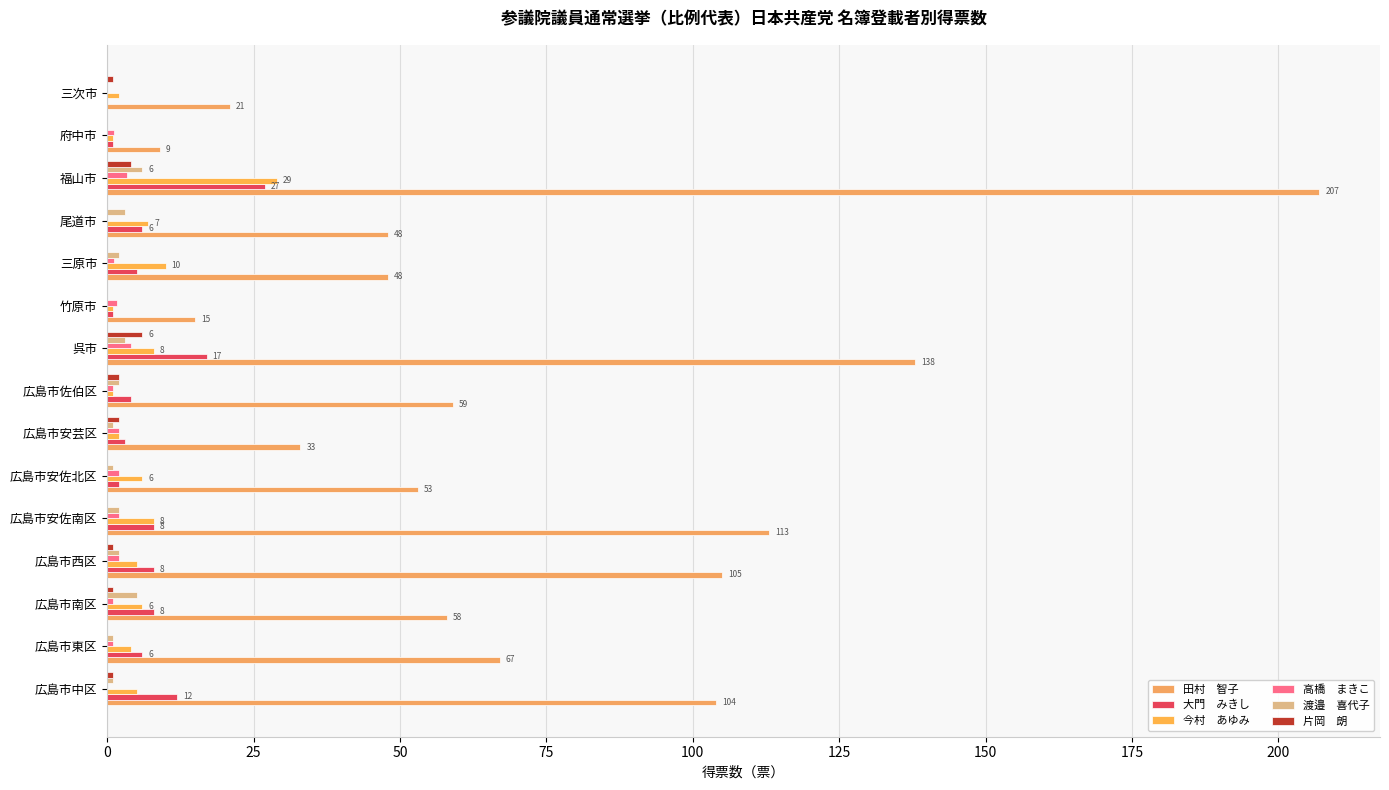

Reading right to left, extract all data points from this chart.

田村　智子: 21.0	9.0	207.0	48.0	48.0	15.0	138.0	59.0	33.0	53.0	113.0	105.0	58.0	67.0	104.0
大門　みきし: 0.0	1.0	27.0	6.0	5.0	1.0	17.0	4.0	3.0	2.0	8.0	8.0	8.0	6.0	12.0
今村　あゆみ: 2.0	1.0	29.0	7.0	10.0	1.0	8.0	1.0	2.0	6.0	8.0	5.0	6.0	4.0	5.0
高橋　まきこ: 0.0	1.1	3.3	0.0	1.2	1.6	4.0	1.0	2.0	2.0	2.0	2.0	1.0	1.0	0.0
渡邉　喜代子: 0.0	0.0	6.0	3.0	2.0	0.0	3.0	2.0	1.0	1.0	2.0	2.0	5.0	1.0	1.0
片岡　朗: 1.0	0.0	4.0	0.0	0.0	0.0	6.0	2.0	2.0	0.0	0.0	1.0	1.0	0.0	1.0